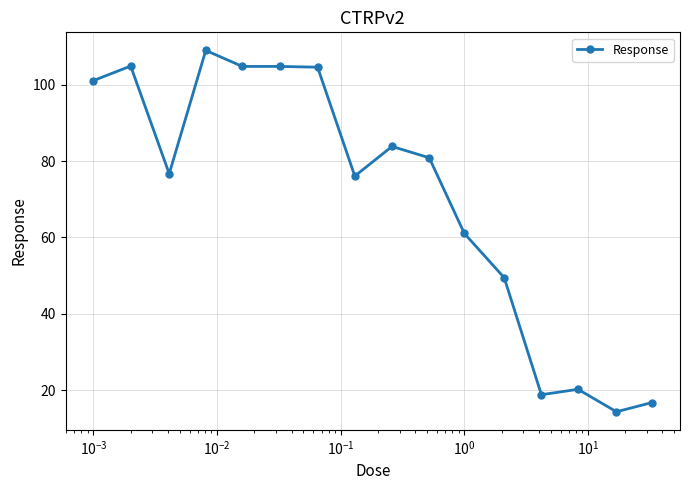

What is the average value?

70.5